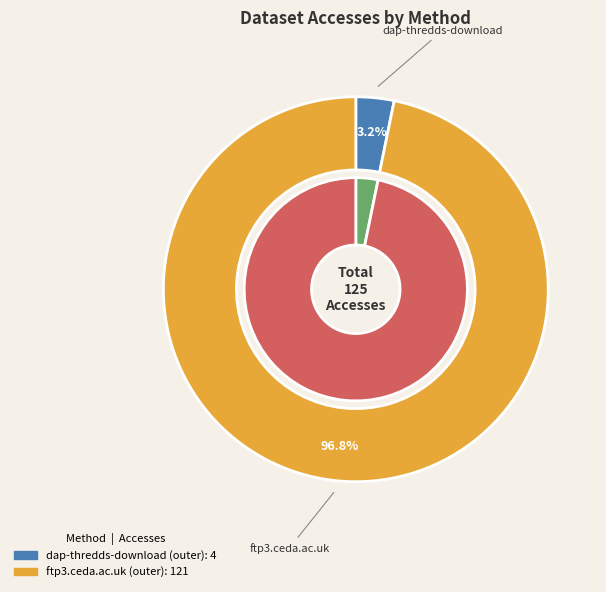

What portion of the pie excludes dap-thredds-download?

96.8%